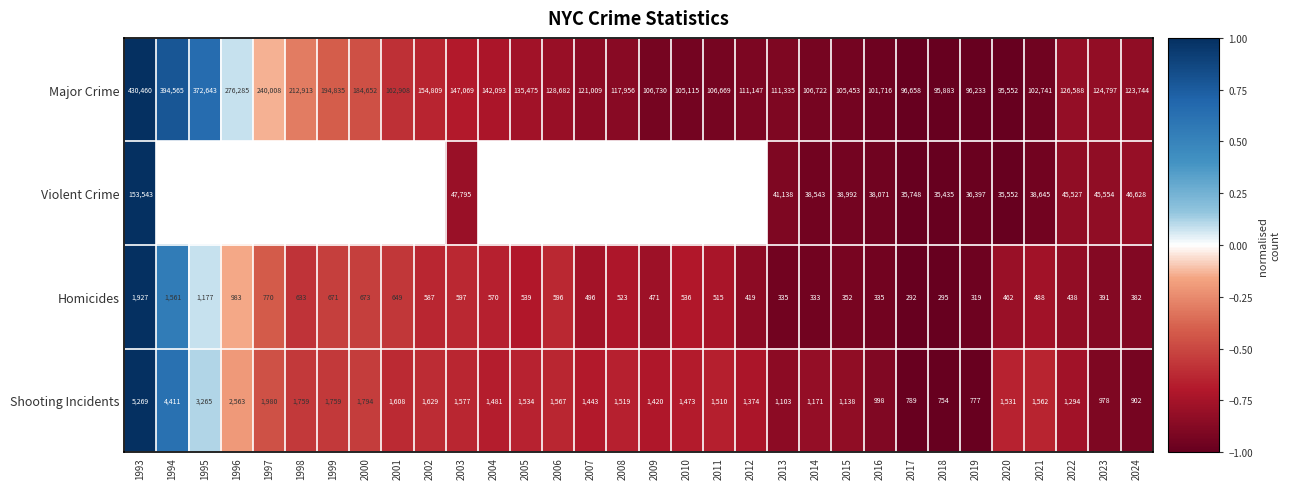

What is the average value of the Homicides series?

604